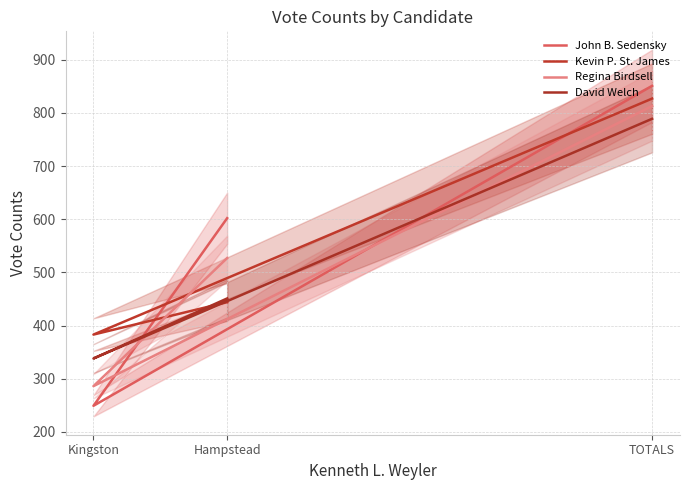

The value of David Welch at Kingston is 503. True or false?

False